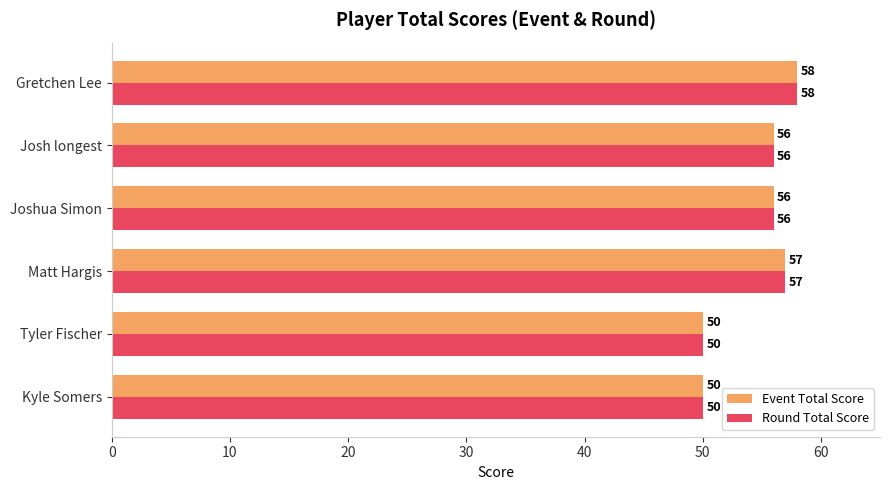

What is the maximum value shown in the chart?

58